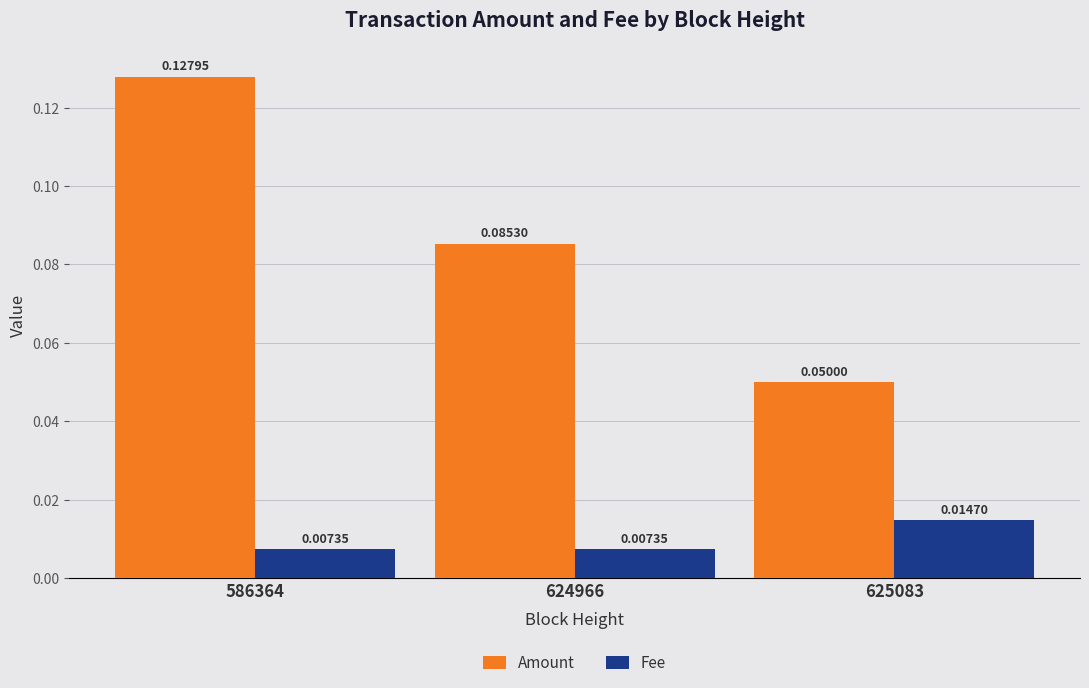

Which series changed the most between 586364 and 624966?

Amount